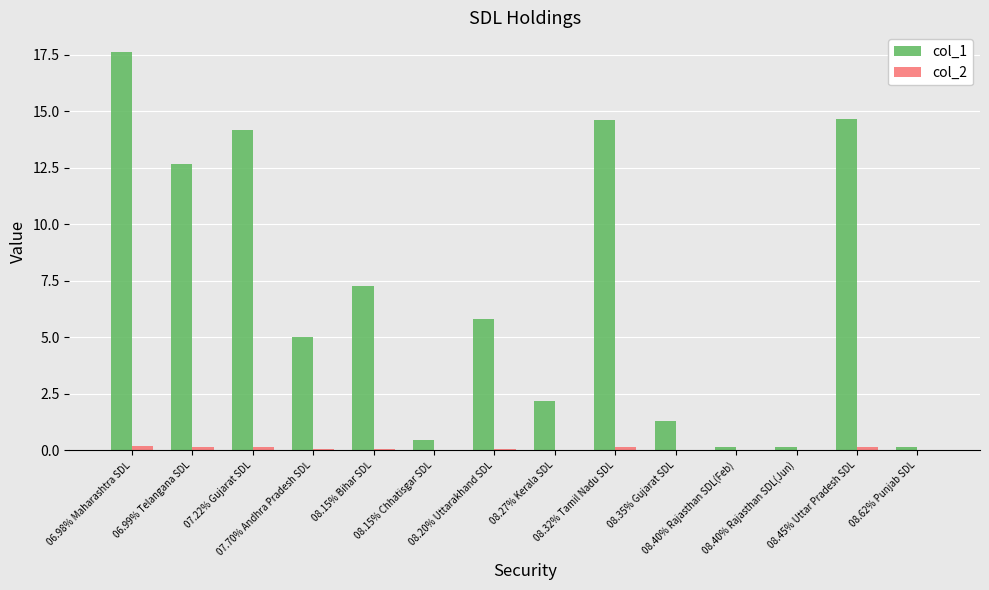

Count the number of data series in this chart.

2